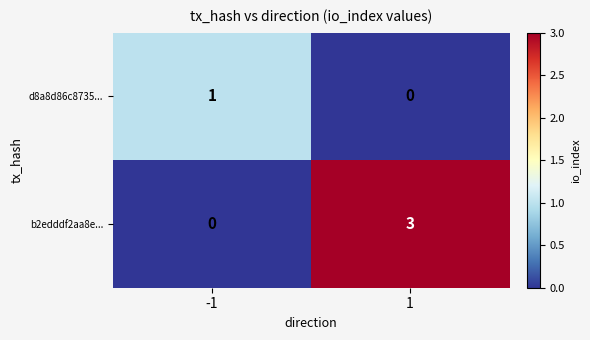

The value of b2edddf2aa8e... at -1 is -1. True or false?

False